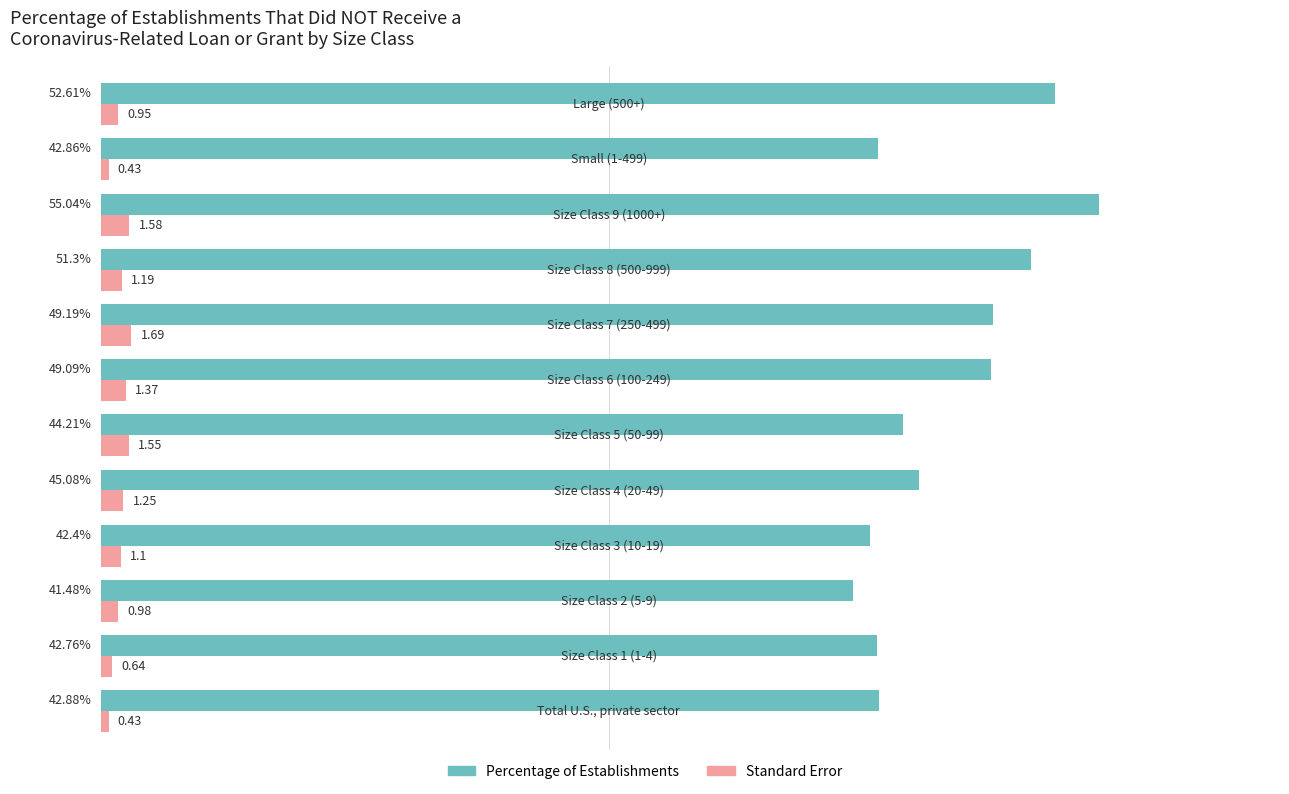

Which series has the largest total across all categories?

Percentage of Establishments